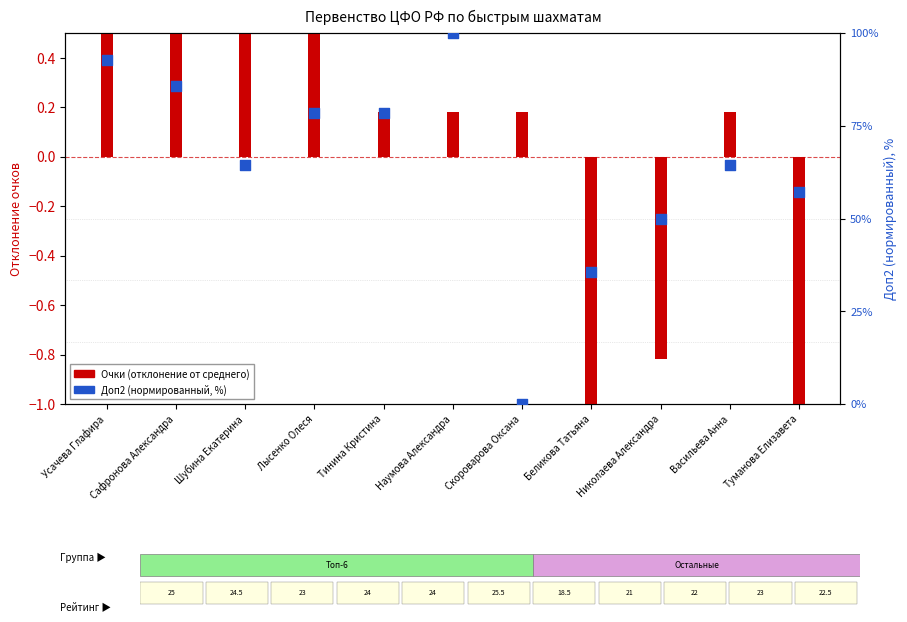

Which series has the largest total across all categories?

Доп2 (нормированный)